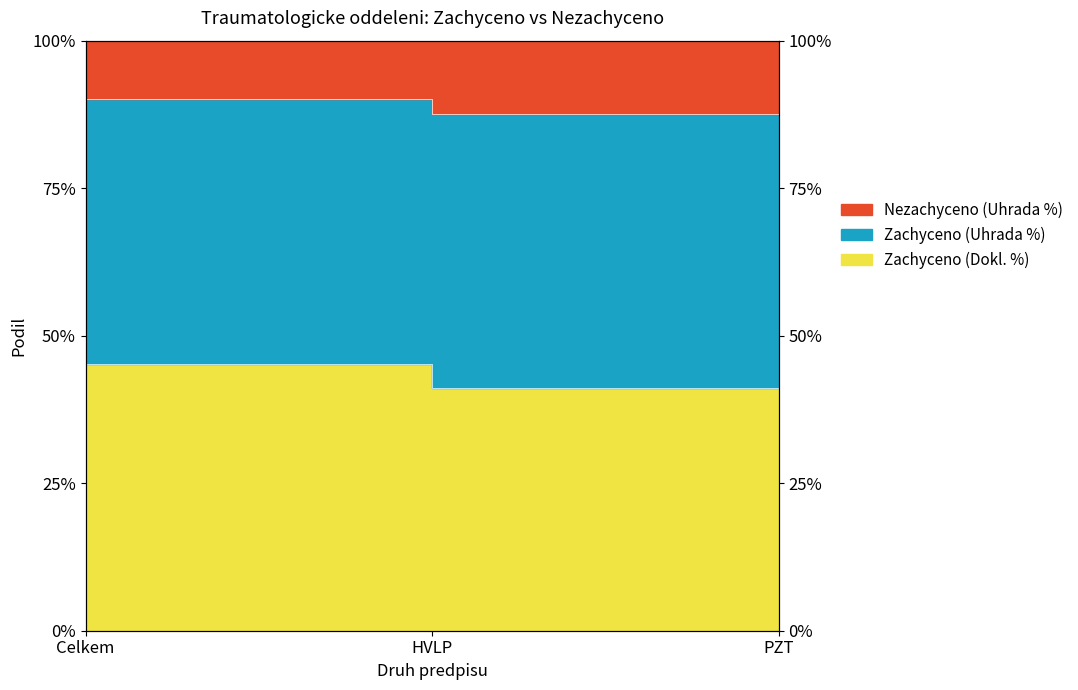

What is the sum of the Zachyceno (Dokl. %) values at Celkem and HVLP?

0.9